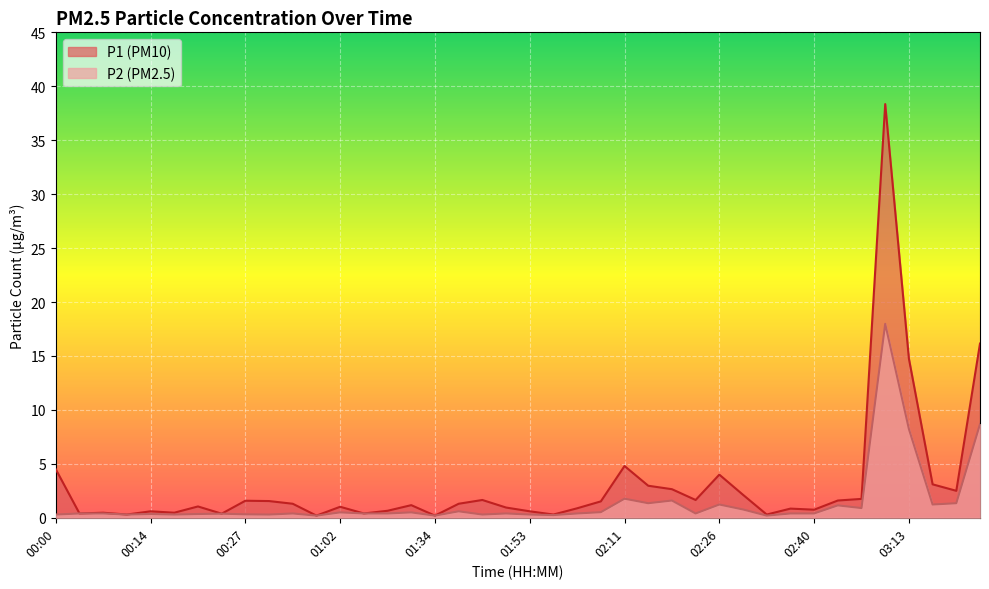

Count the number of data series in this chart.

2